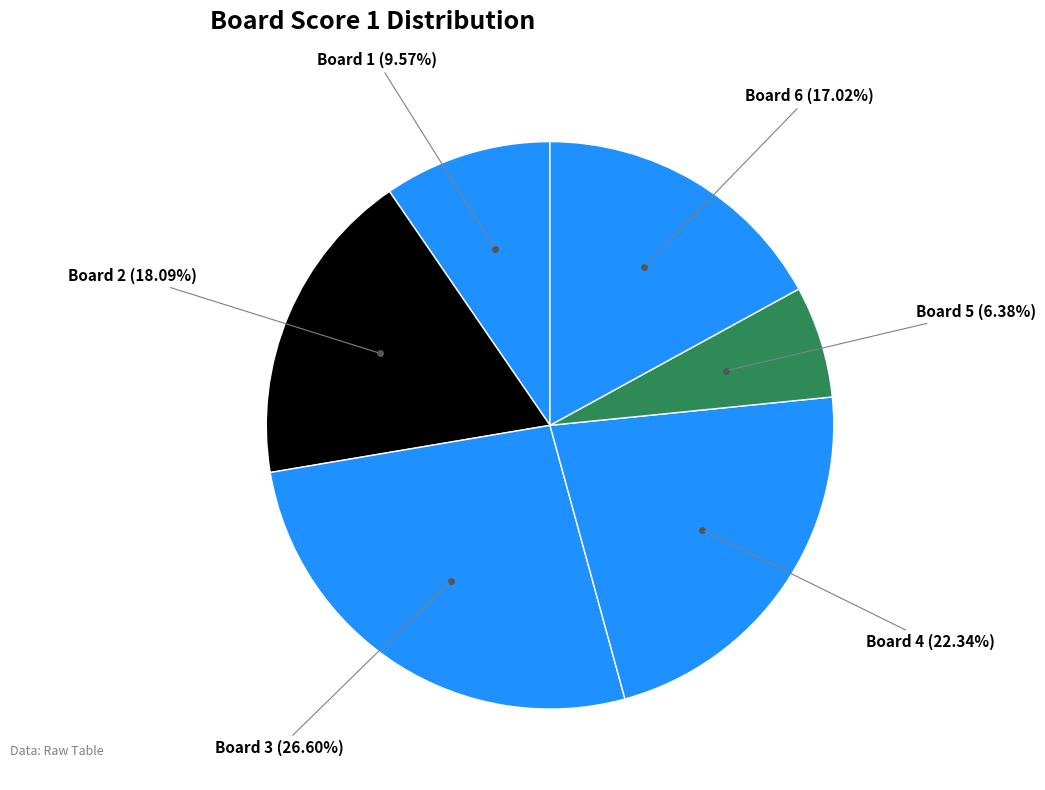

Do Board 6 and Board 2 together represent more than half of the pie?

No